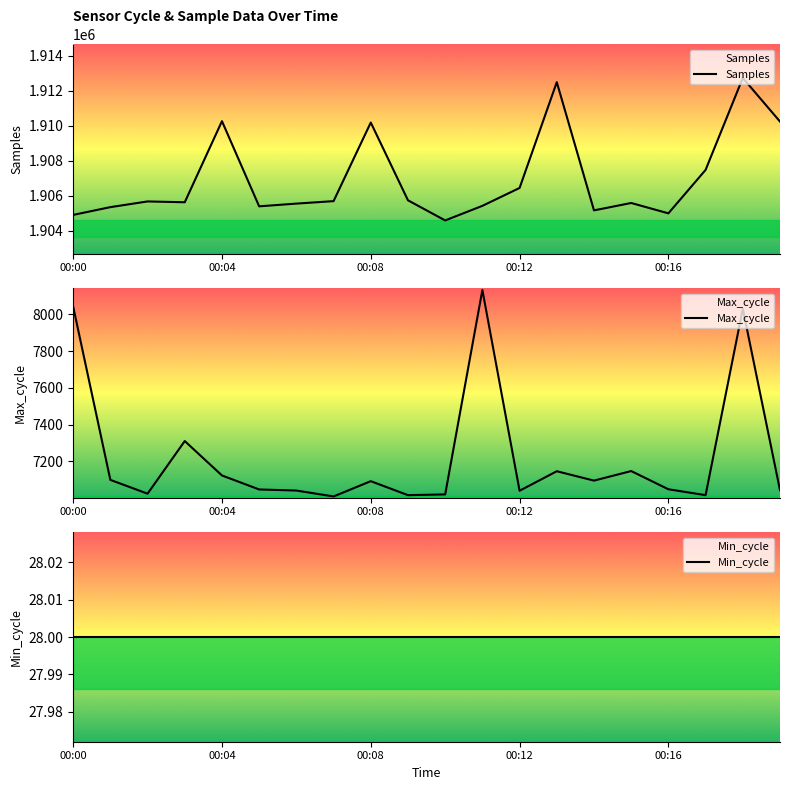

Is it true that Samples equals 1904904 at 00:00?

True